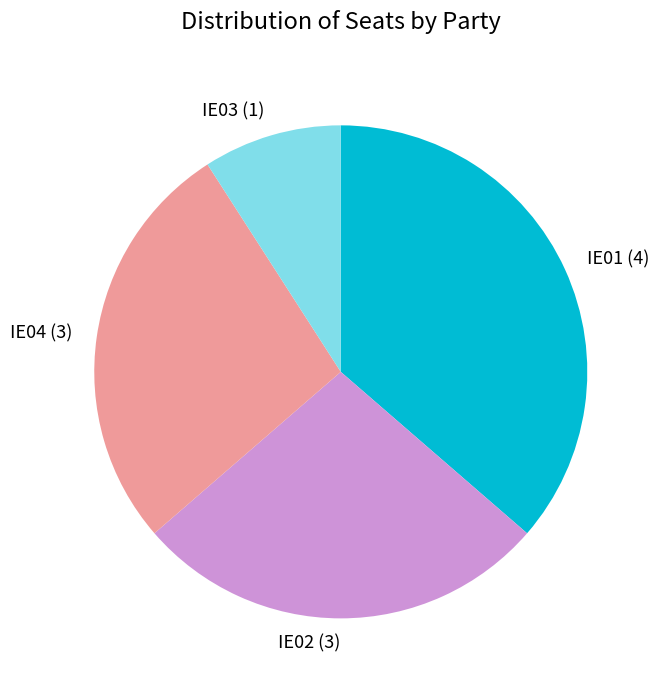

Approximately how many times larger is the value at IE01 compared to IE03?

4.0